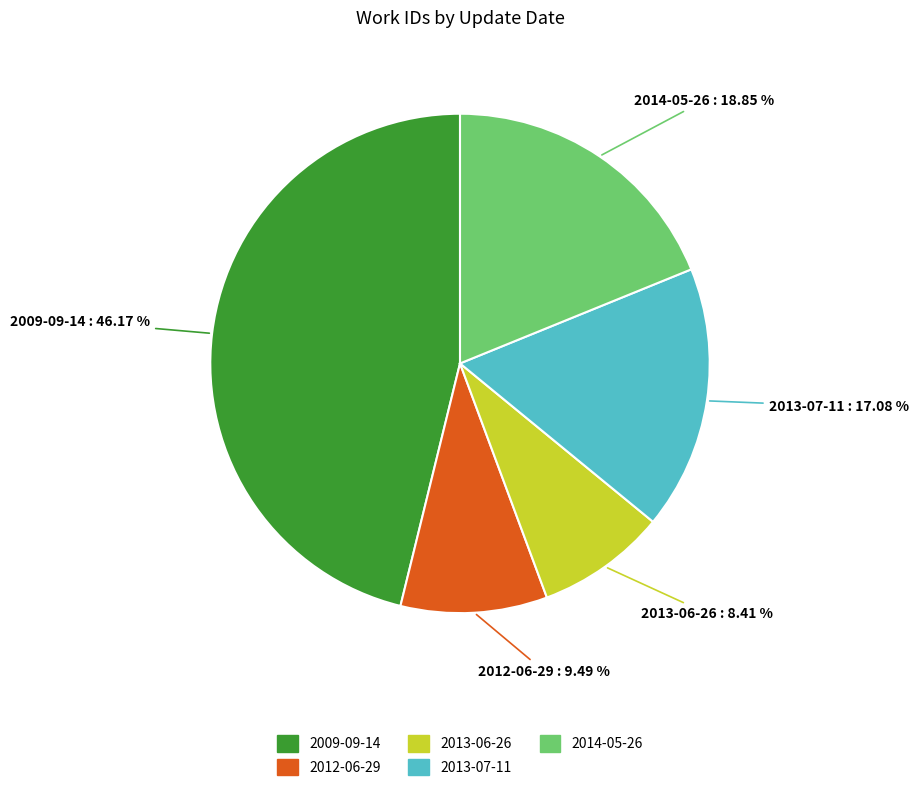

Is there any slice that represents more than half of the pie?

No